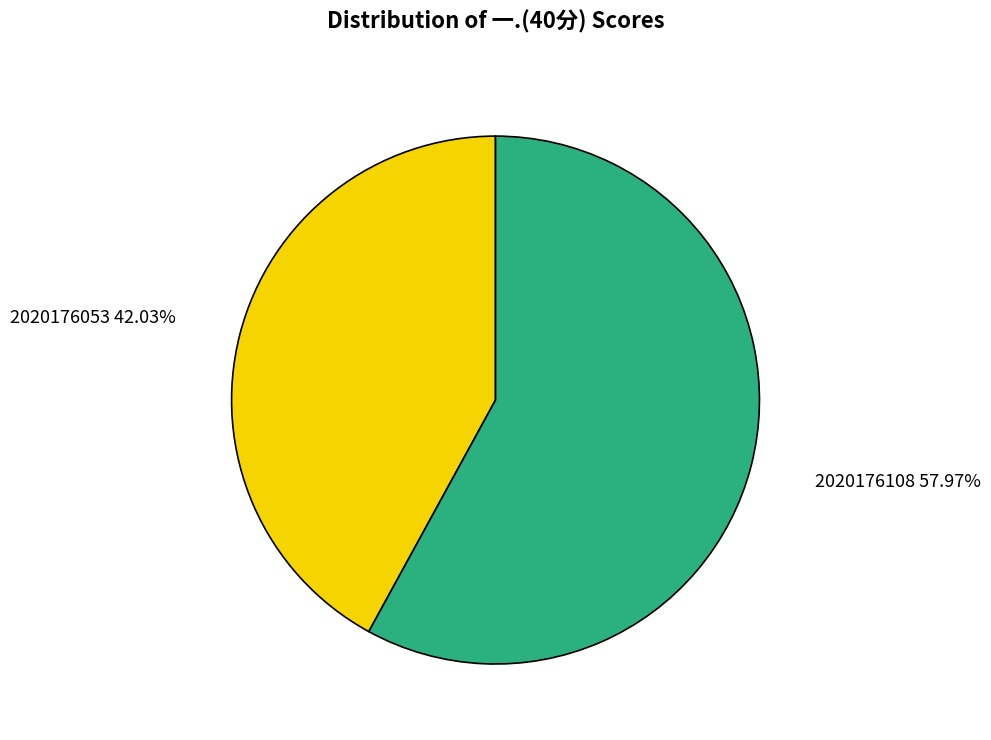

To the nearest percent, what is the difference between the largest and smallest slice percentages?

16%